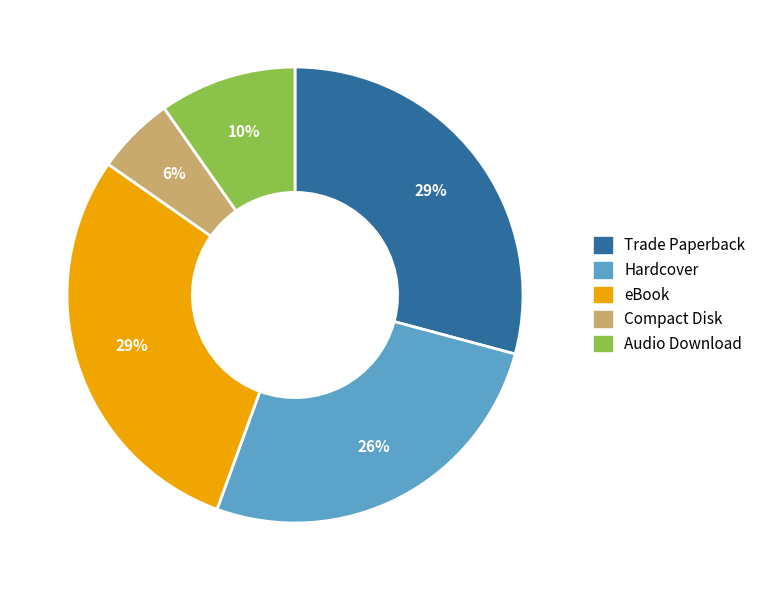

To the nearest percent, what percentage of the pie is eBook?

29%